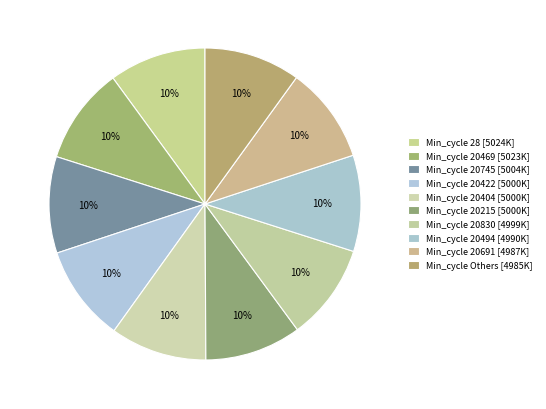

Count the number of slices in the pie.

10